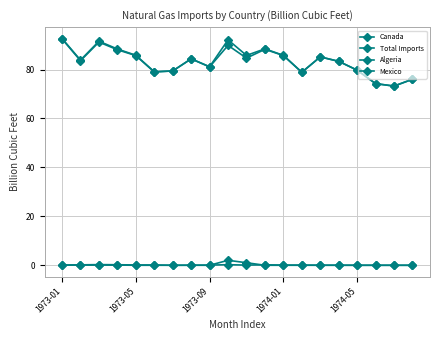

How many distinct data groups are displayed?

4